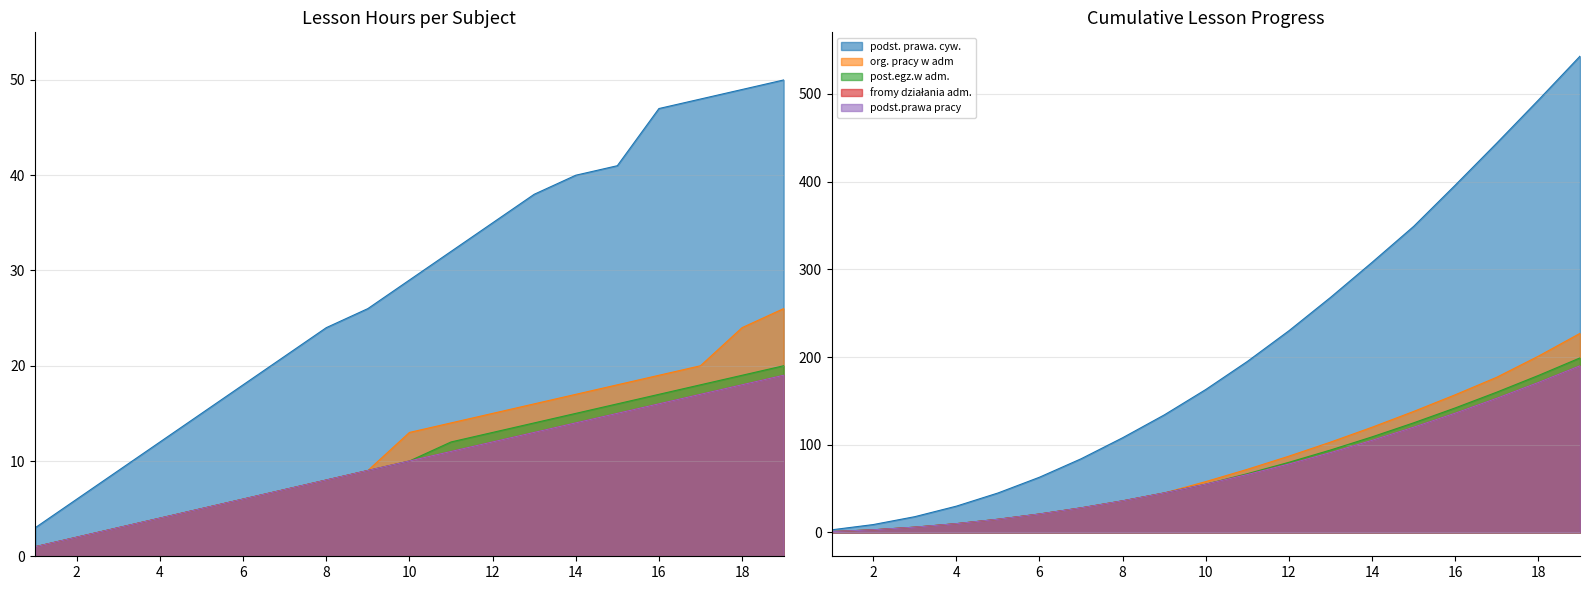

Which series has the largest total across all categories?

podst. prawa. cyw.